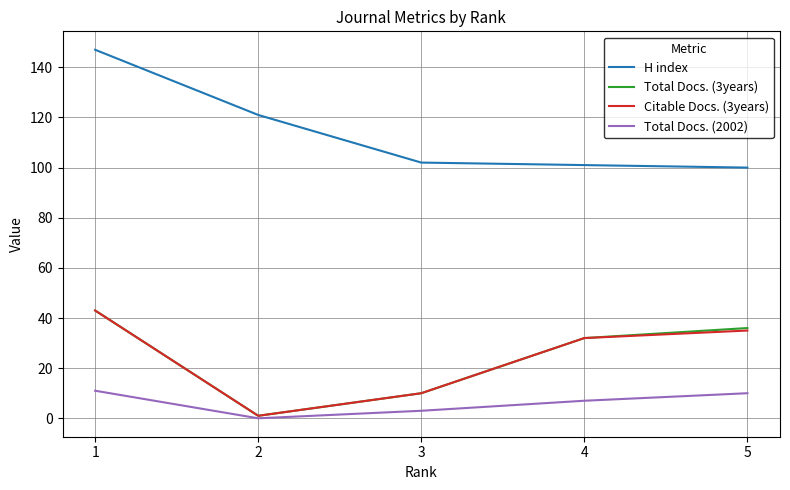

What is the spread (max minus min) of values at 5?

90